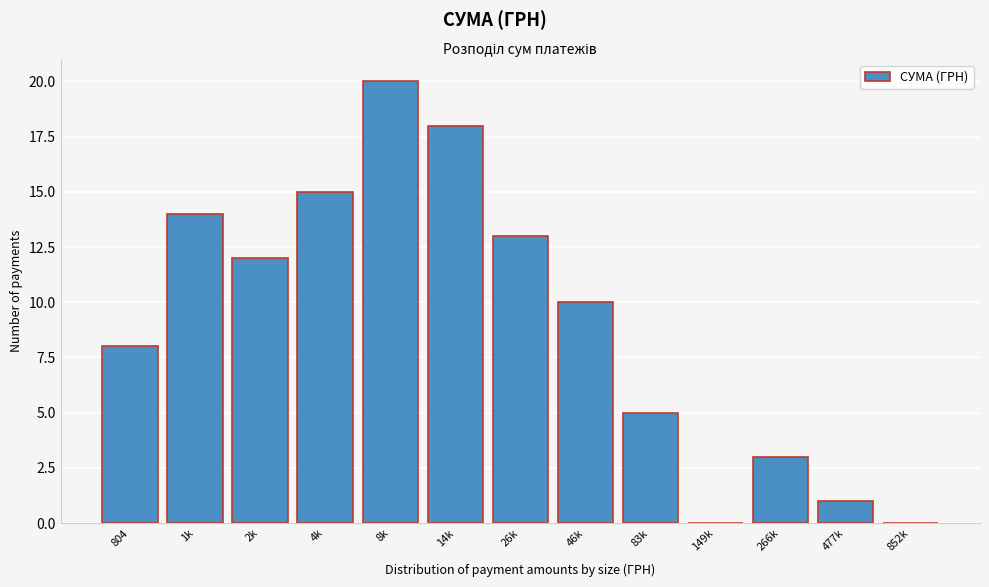

Reading right to left, extract all data points from this chart.

852k=0	477k=1	266k=3	149k=0	83k=5	46k=10	26k=13	14k=18	8k=20	4k=15	2k=12	1k=14	804=8